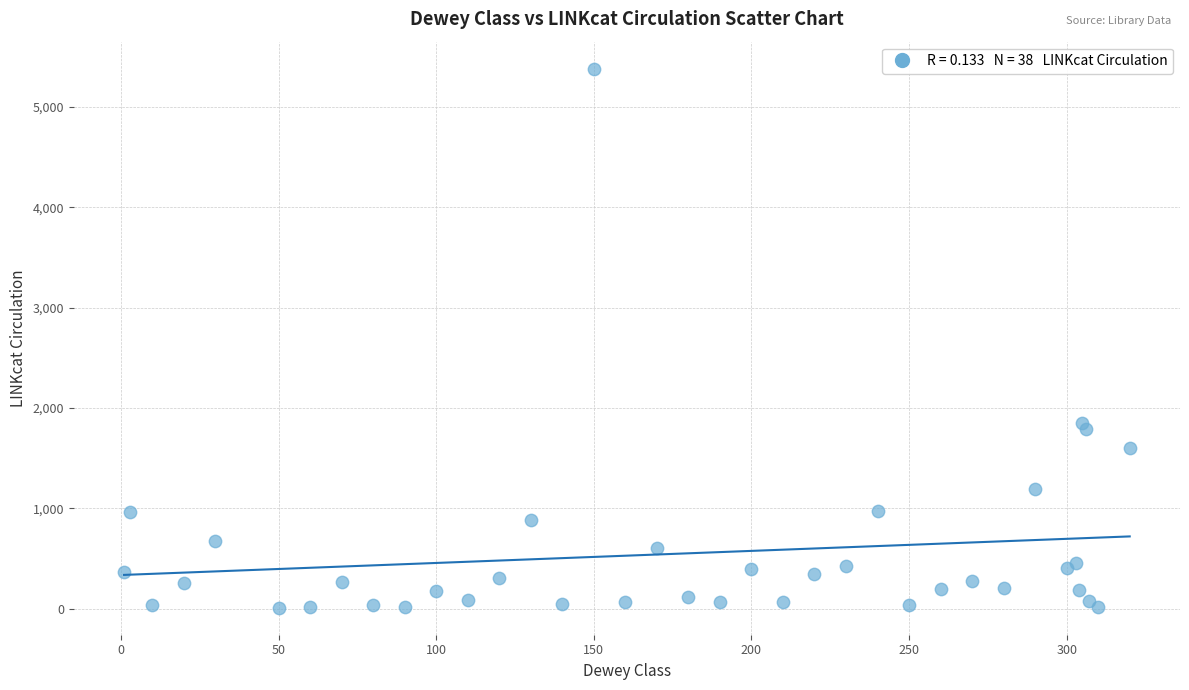

What Y value in the scatter plot is closest to 2695?

1854